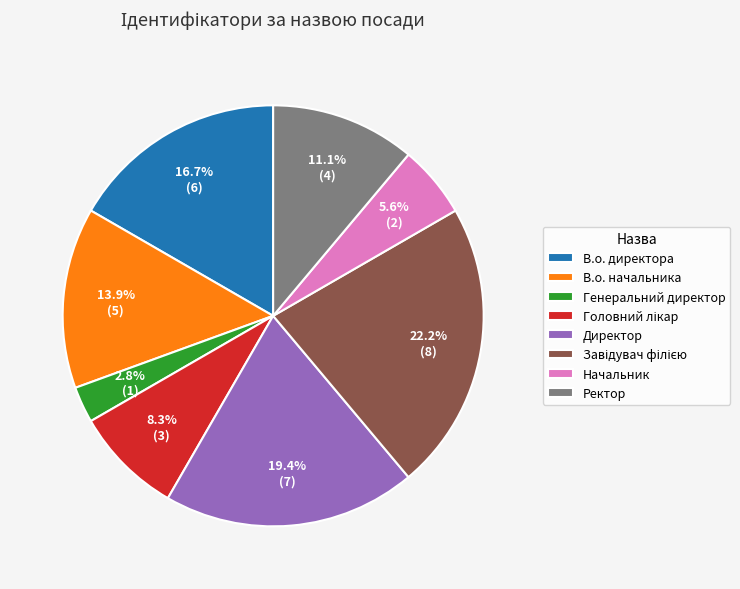

Combined, what portion of the pie is Директор and Начальник?

25.0%